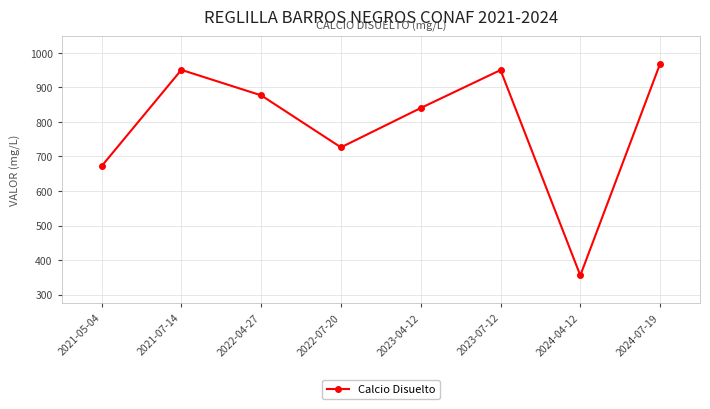

The value at 2021-05-04 is 671.7. True or false?

True